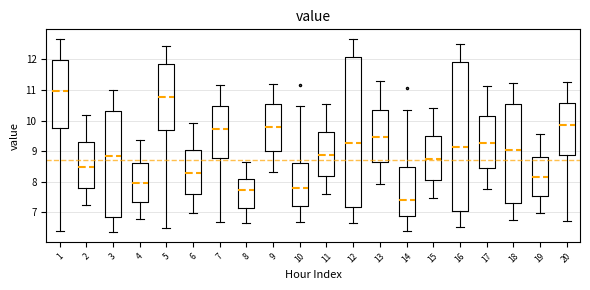

Where does the median line of the box at x = 6 sit on the y-axis? The values are not printed on the chart, so give them approximately, as read against the axis.

8.3